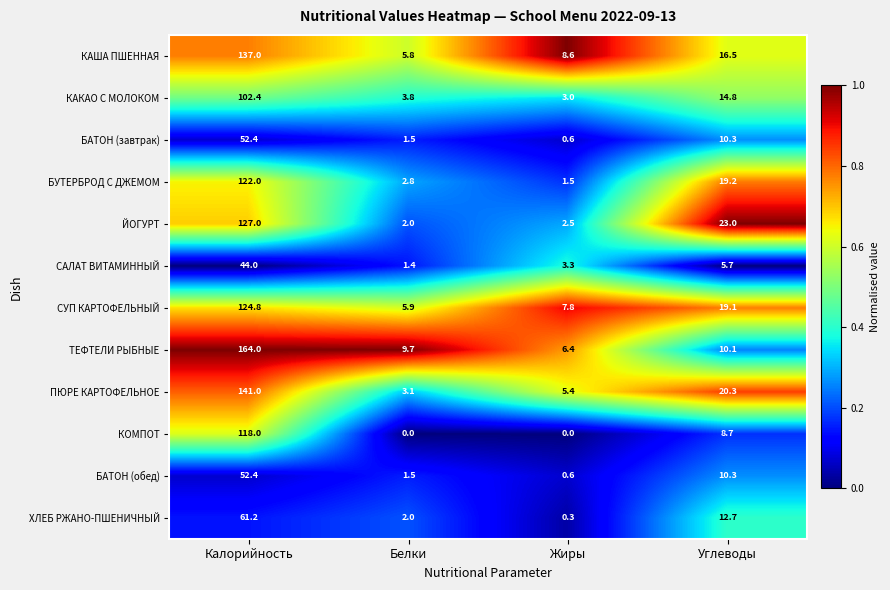

The value of СУП КАРТОФЕЛЬНЫЙ at Белки is 5.9. True or false?

True